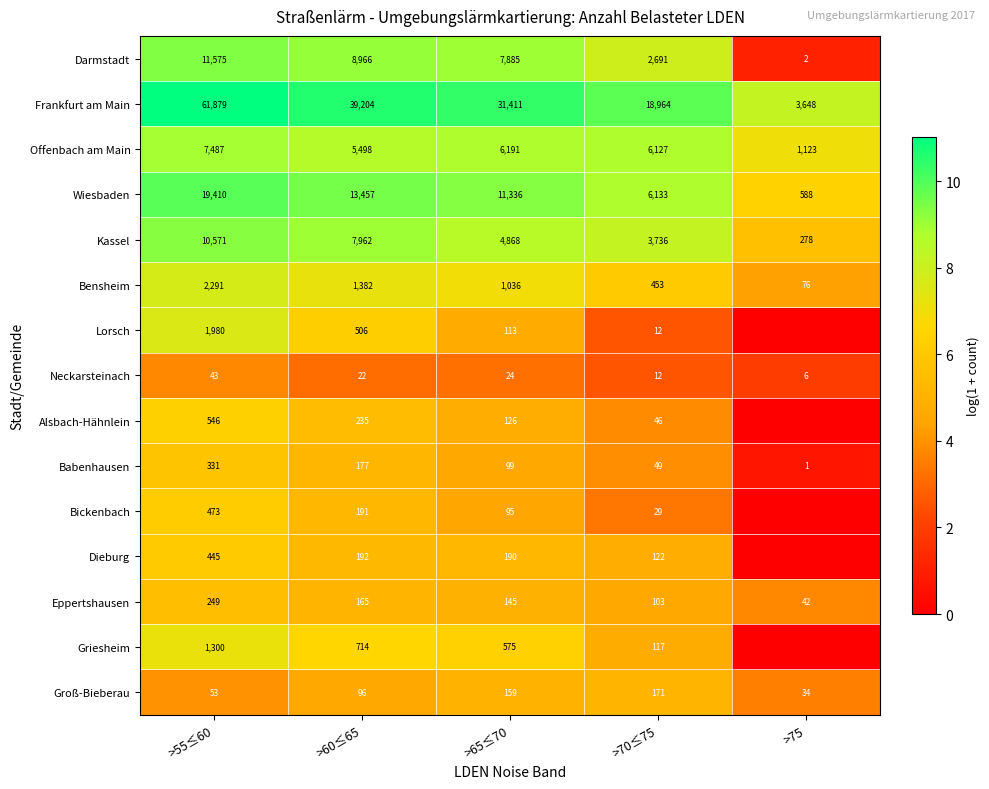

Between >65≤70 and >70≤75, which series saw the biggest shift?

Frankfurt am Main